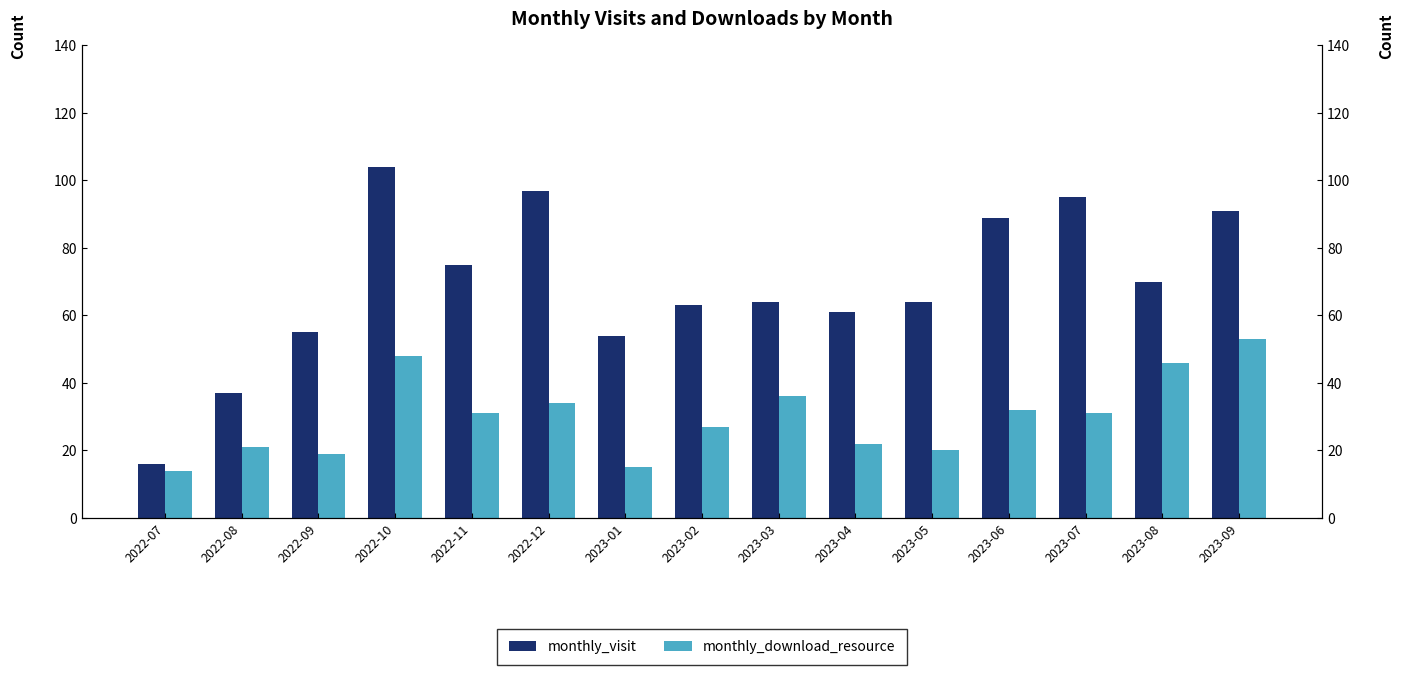

At which label does monthly_download_resource reach its peak?

2023-09